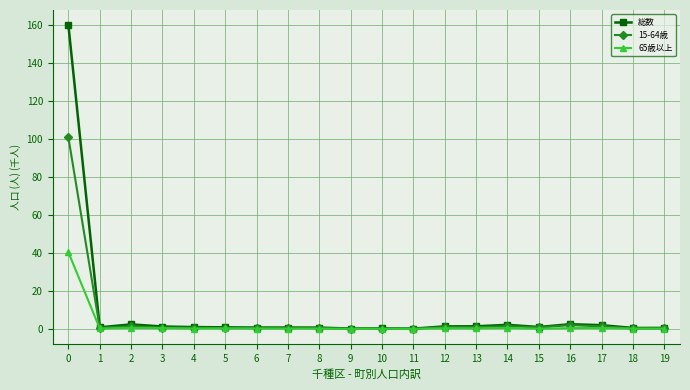

Where is the first local minimum for 総数?

1